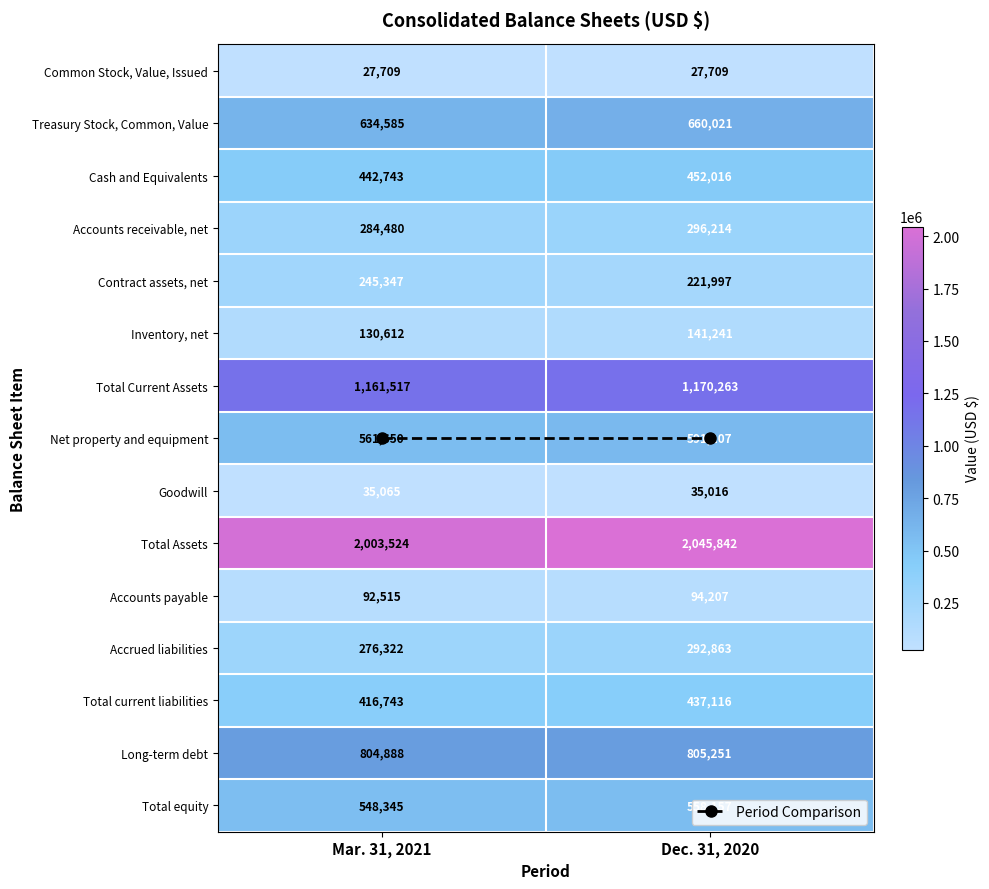

How many categories are shown in the chart?

2